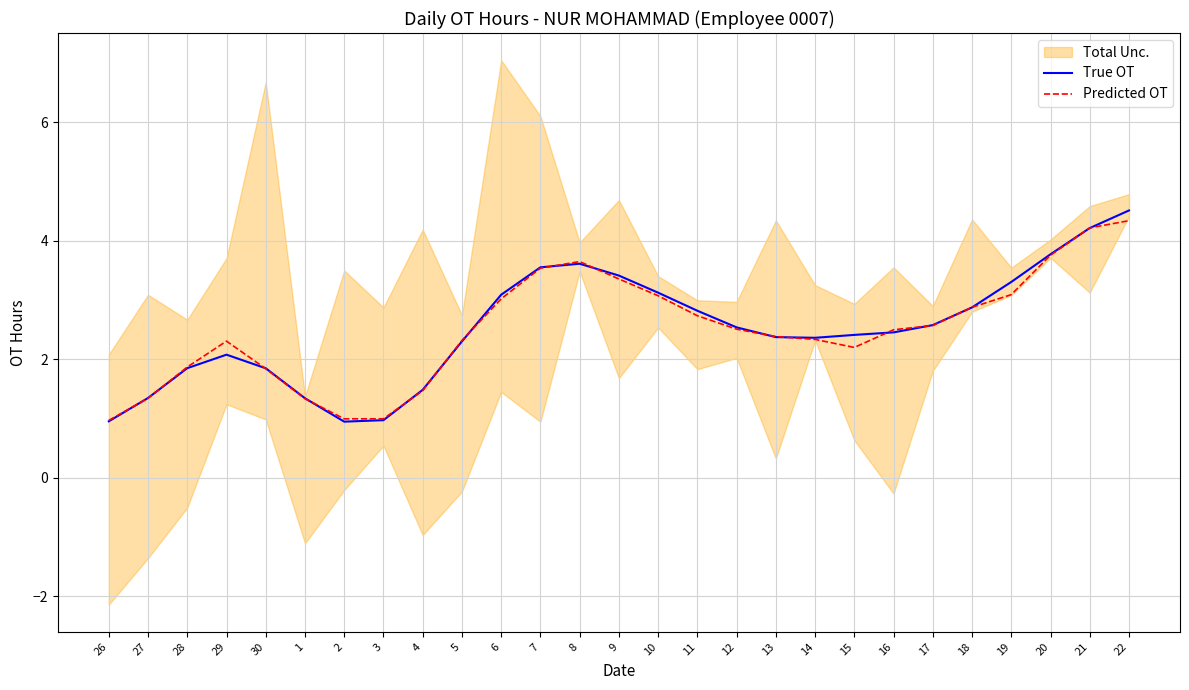

What is the smallest value displayed?

0.9